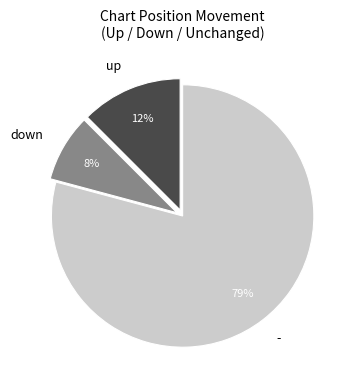

To the nearest percent, what percentage of the pie is down?

8%